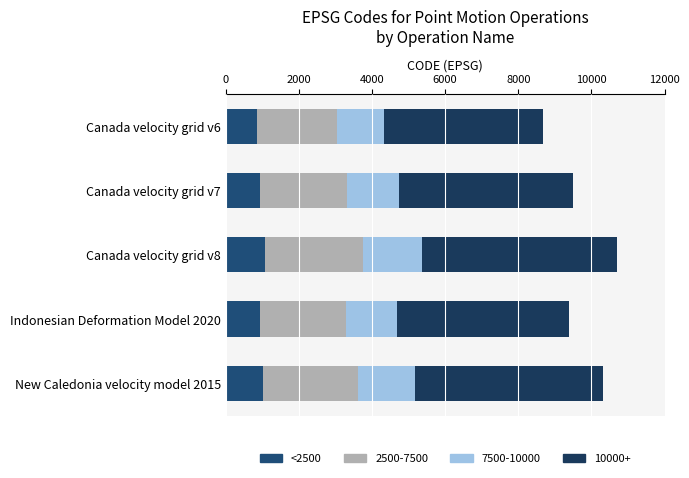

How many data points in <2500 are above 948?

3